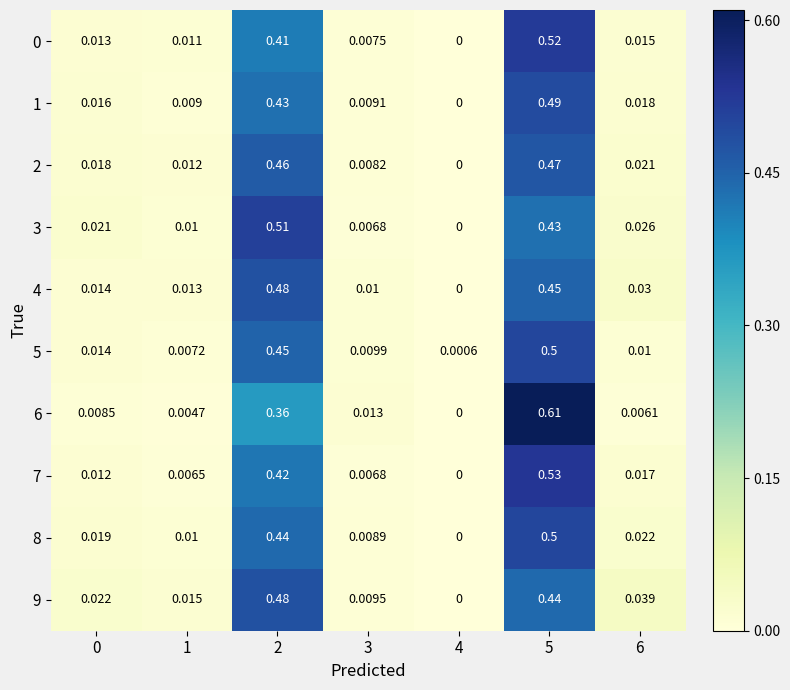

Is the value of 7 at 1 greater than the value of 2 at 1?

No